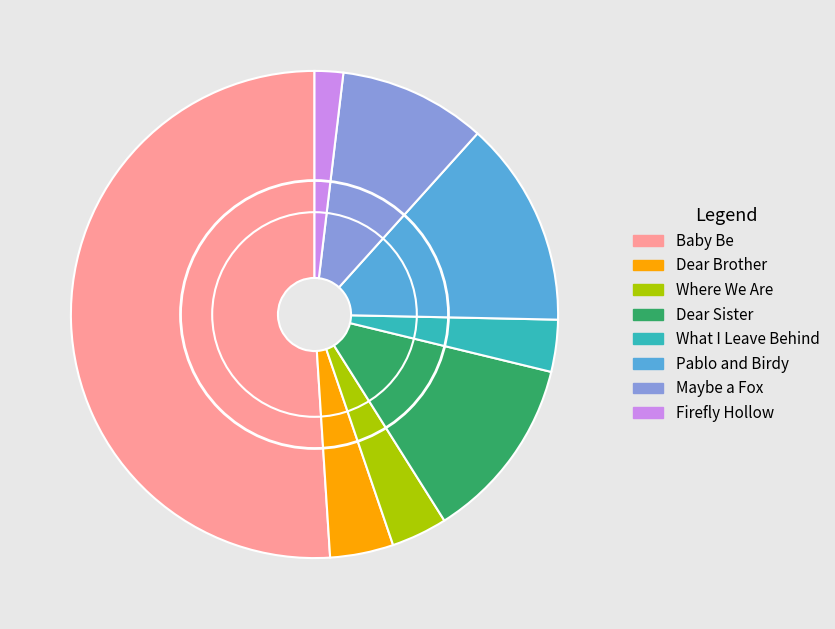

Count the number of slices in the pie.

8